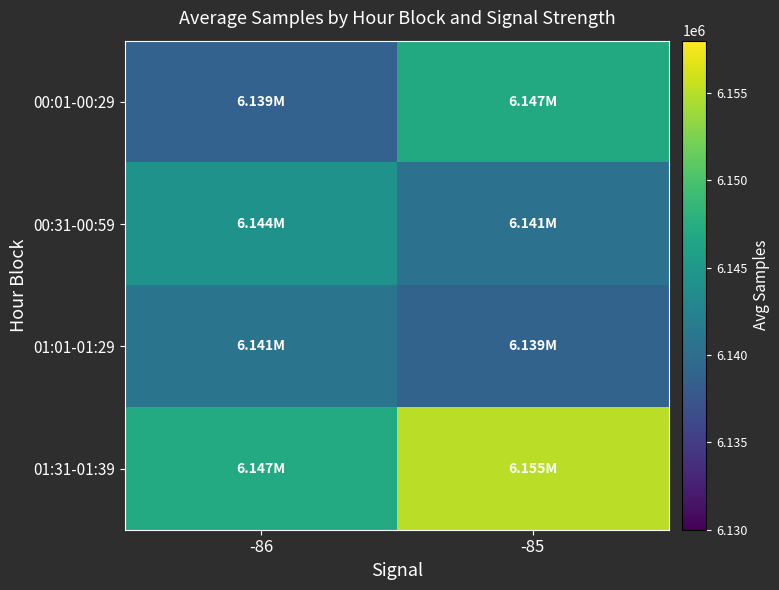

Reading left to right, what are all the values shown in this chart?

00:01-00:29: -86=6138802.5	-85=6147053.9
00:31-00:59: -86=6144322.1	-85=6140574.6
01:01-01:29: -86=6140763.6	-85=6138930.7
01:31-01:39: -86=6147075.7	-85=6155133.0